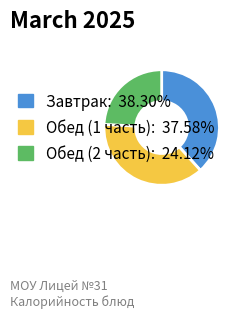

Is there any slice that represents more than half of the pie?

No